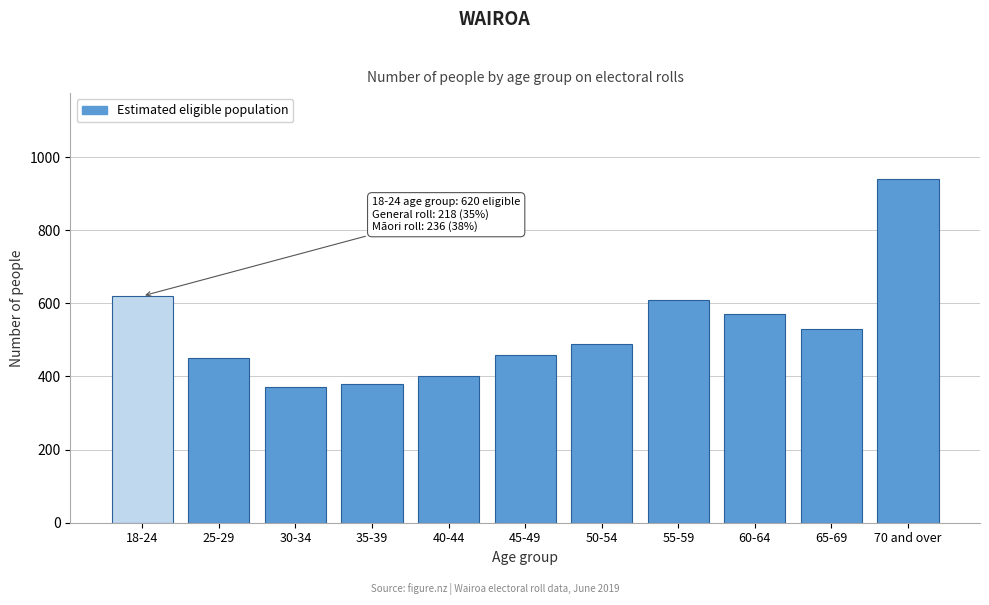

Reading left to right, list all the values displayed in this chart.

620	450	370	380	400	460	490	610	570	530	940